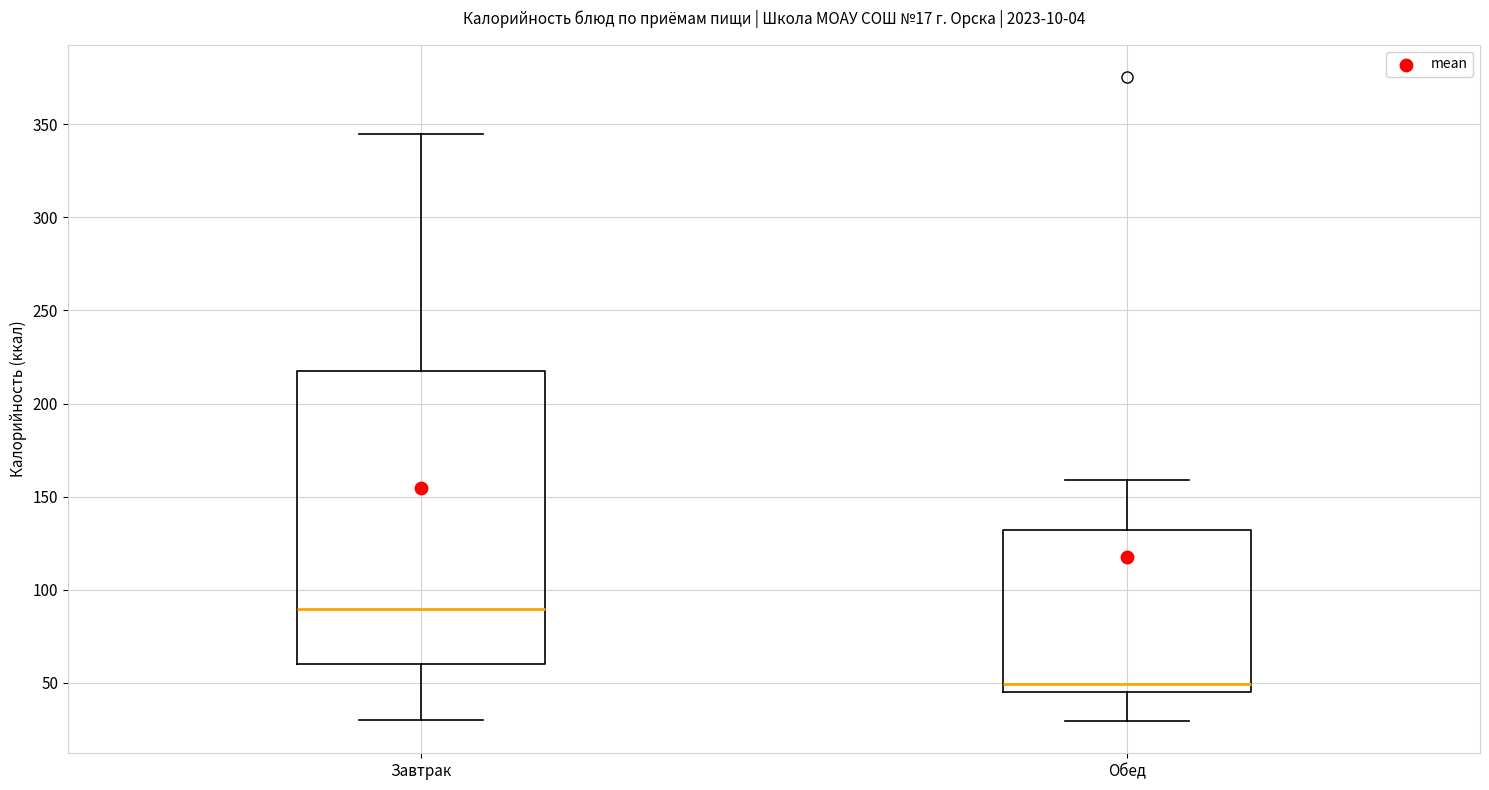

Reading left to right, transcribe this box plot: for each box, give where its median line is, the range the box spans, and where its two whiskers end, as read against the y-axis. The values are not printed on the chart, so give them approximately, as read against the axis.

Завтрак: median 90, box 60 to 215, whiskers 30 to 345
Обед: median 50, box 45 to 130, whiskers 30 to 160